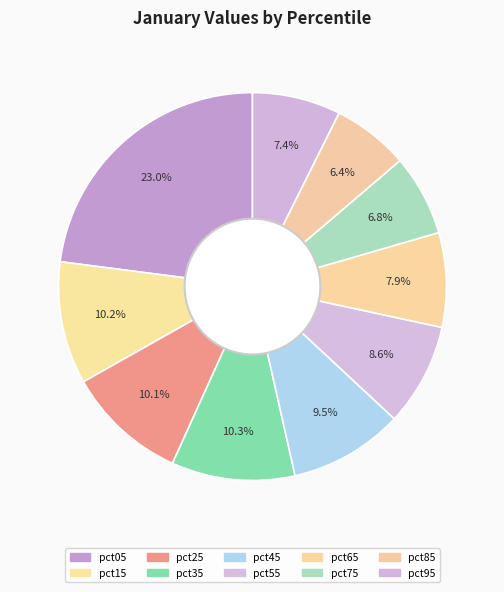

What portion of the pie excludes pct15?

89.8%